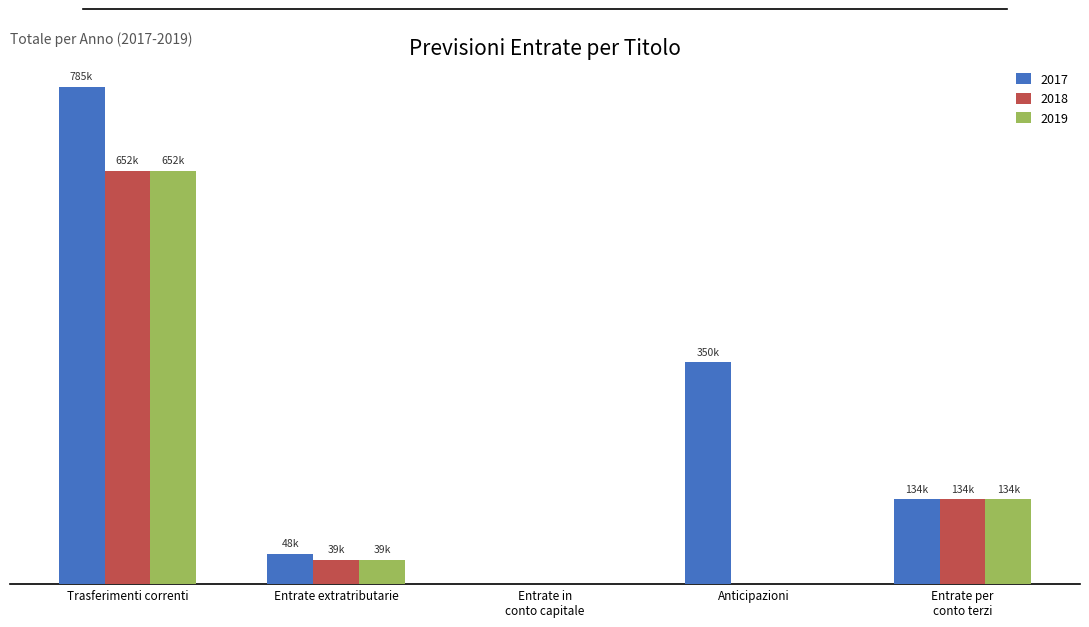

Where is 2017 nearest to the value 392500?

Anticipazioni